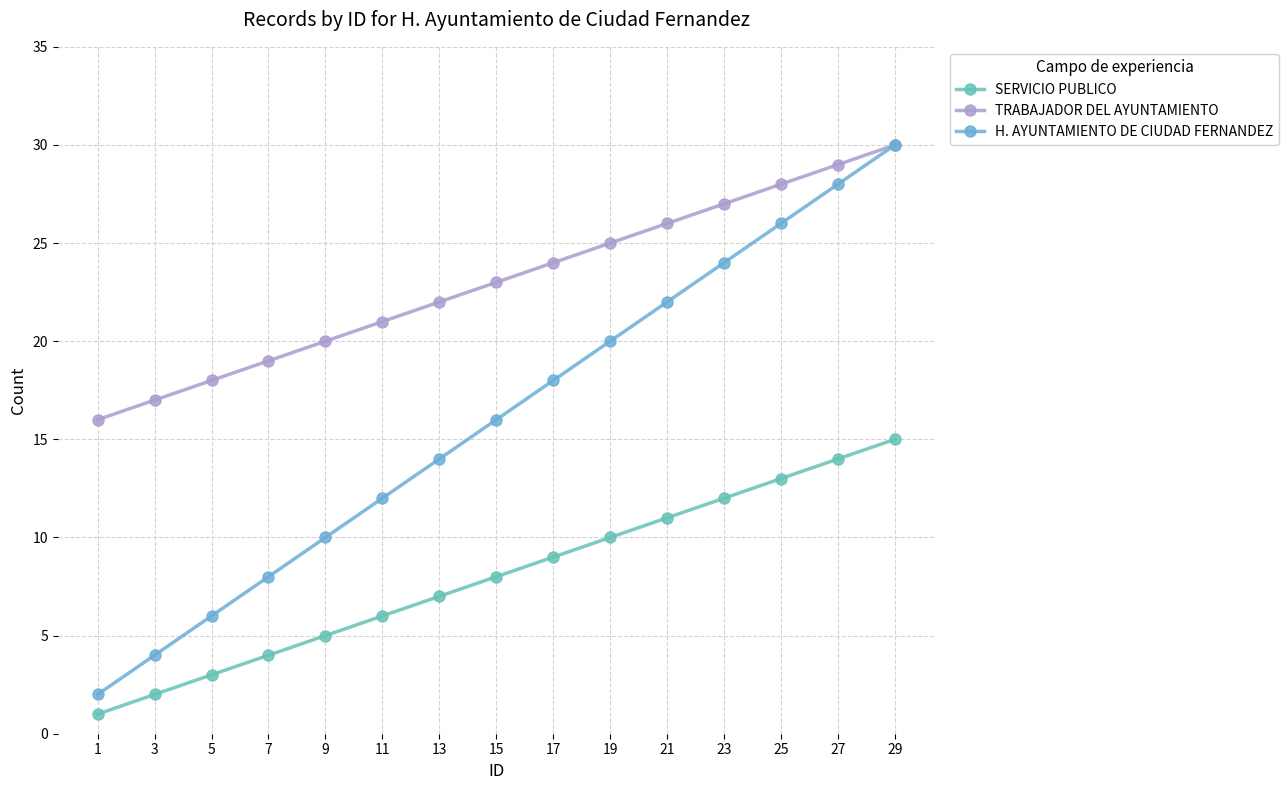

What is the total value across all series at 21?

59